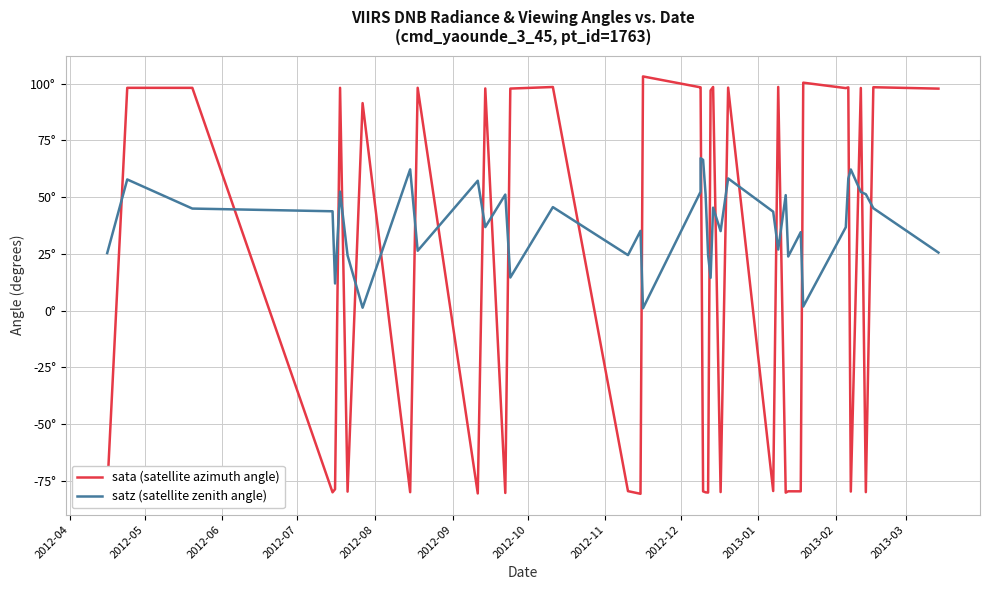

True or false: sata (satellite azimuth angle) has more than 2 points higher than both neighbors.

True